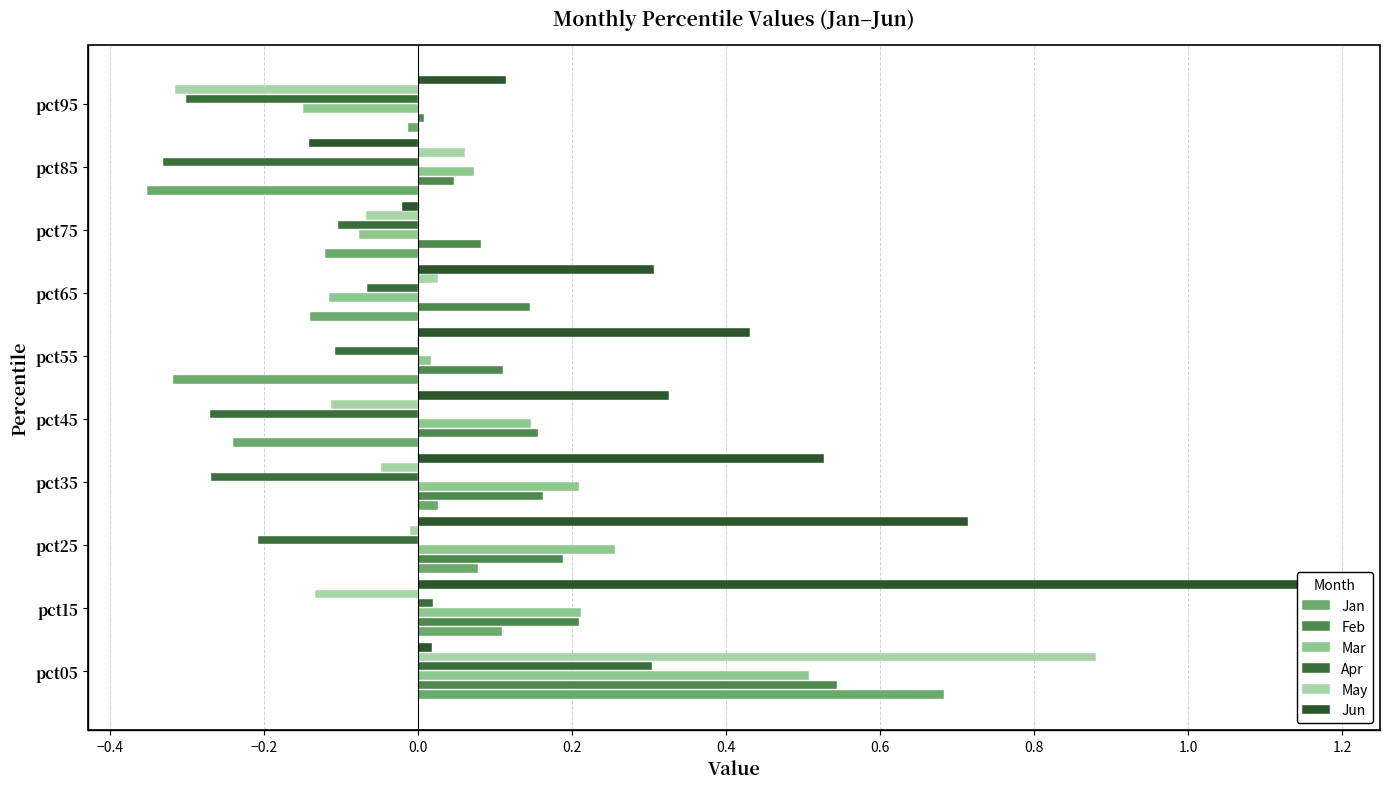

How many series are shown in this chart?

6